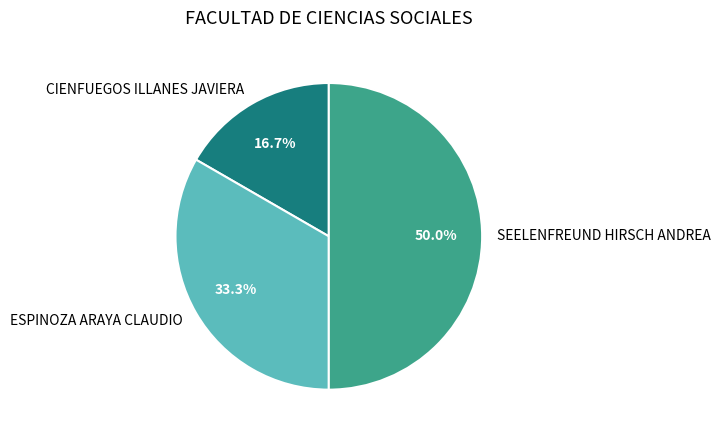

What is the ratio of the value at CIENFUEGOS ILLANES JAVIERA to the value at ESPINOZA ARAYA CLAUDIO?

0.5